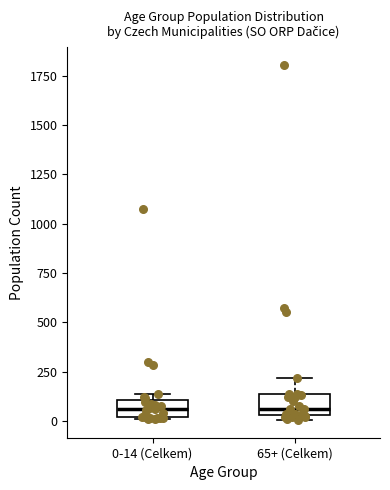

Where is the upper edge of the box for 65+ (Celkem) on the y-axis? The values are not printed on the chart, so give them approximately, as read against the axis.

150